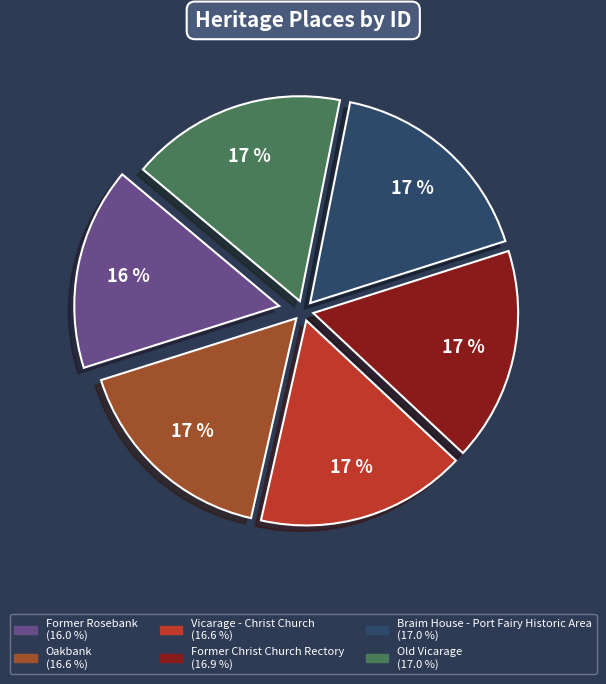

Approximately how many times larger is the value at Vicarage - Christ Church compared to Old Vicarage?

1.0